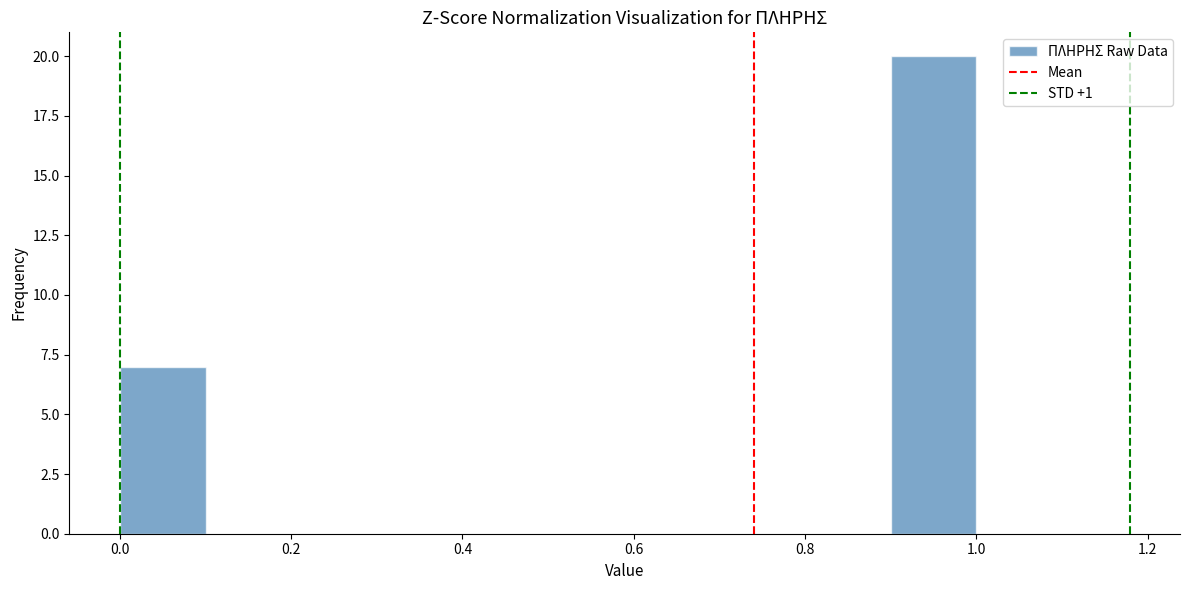

Reading left to right, transcribe this chart: for each bar, give the range it covers on the x-axis and its height. The values are not printed on the chart, so give them approximately, as read against the axis.

0.0 to 0.1: 7
0.1 to 0.2: 0
0.2 to 0.3: 0
0.3 to 0.4: 0
0.4 to 0.5: 0
0.5 to 0.6: 0
0.6 to 0.7: 0
0.7 to 0.8: 0
0.8 to 0.9: 0
0.9 to 1.0: 20